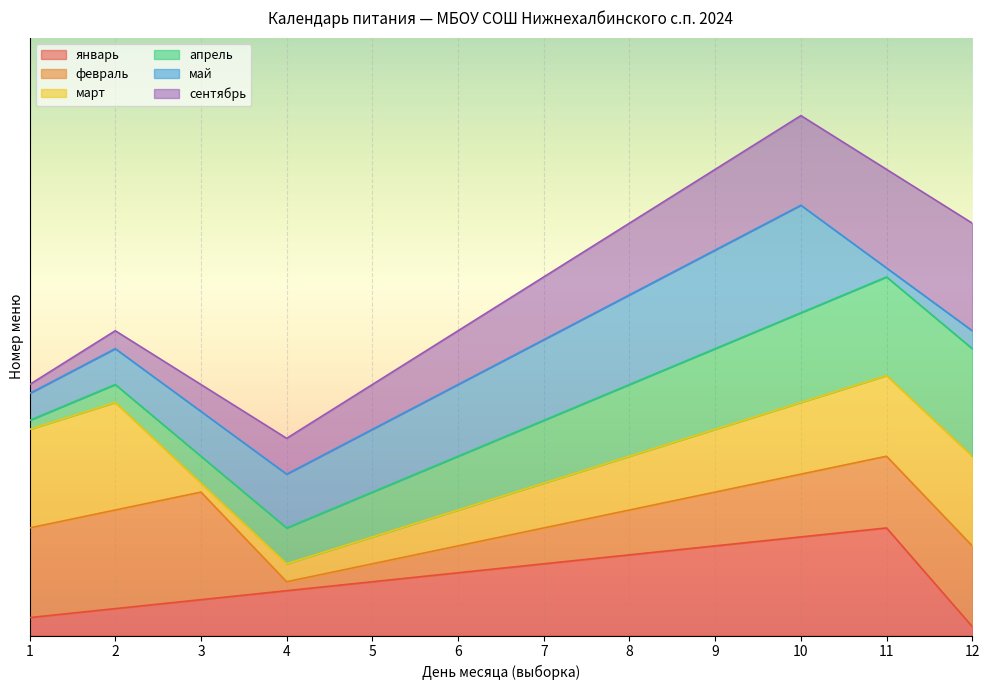

Is it true that март equals 3 at 5?

True